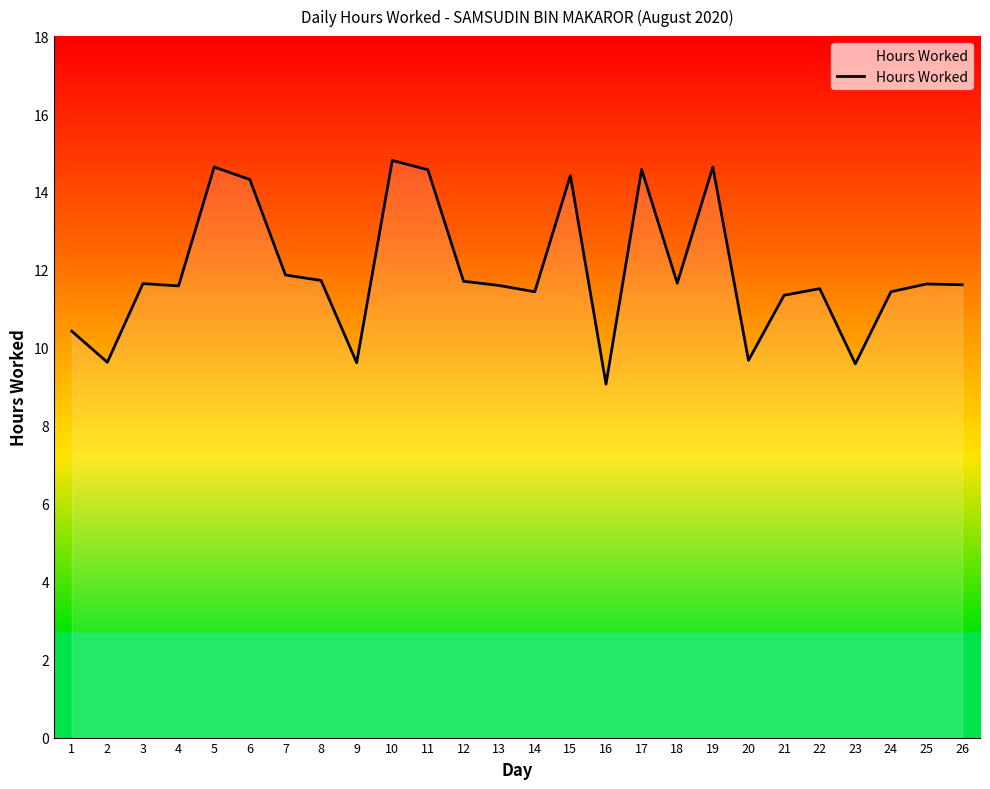

Approximately how many times larger is the value at 19 compared to 10?

1.0